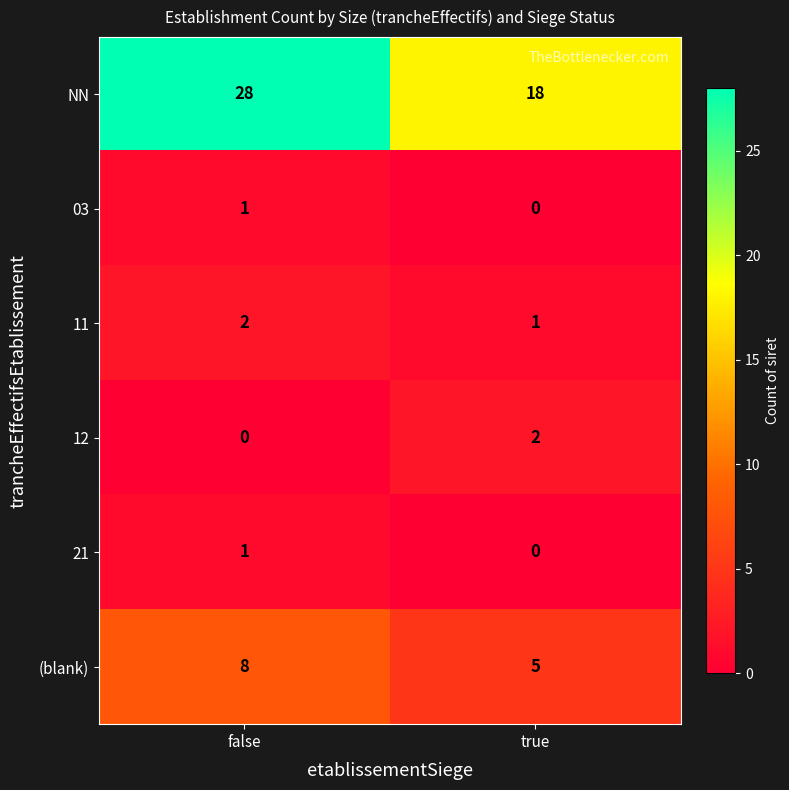

What is the spread (max minus min) of values at false?

28